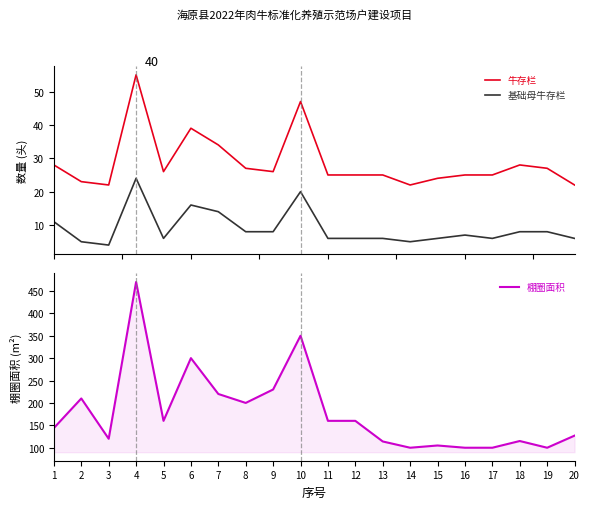

How many distinct data groups are displayed?

3